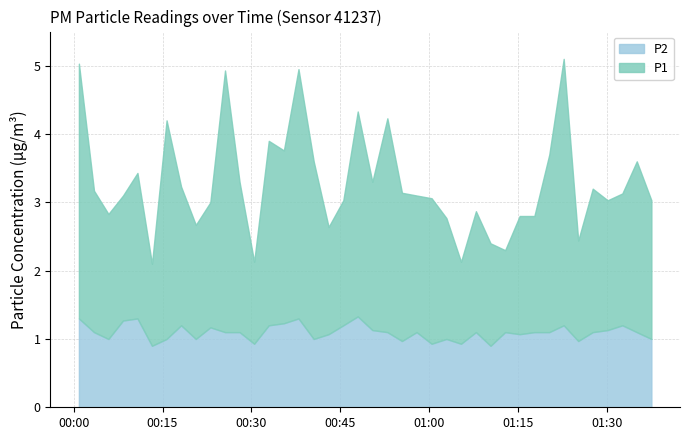

What position from the left is 2022-08-21T00:25:33?

11